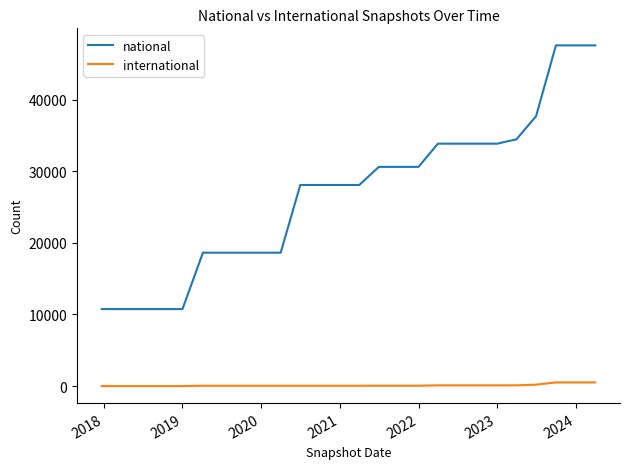

Which series has the widest spread of values?

national